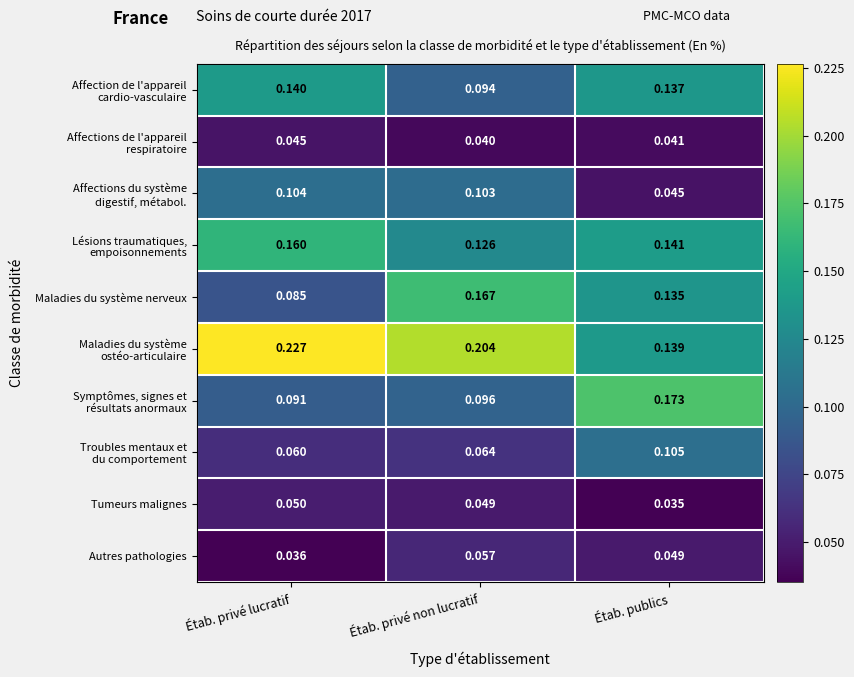

Where is Tumeurs malignes nearest to the value 0?

Étab. publics